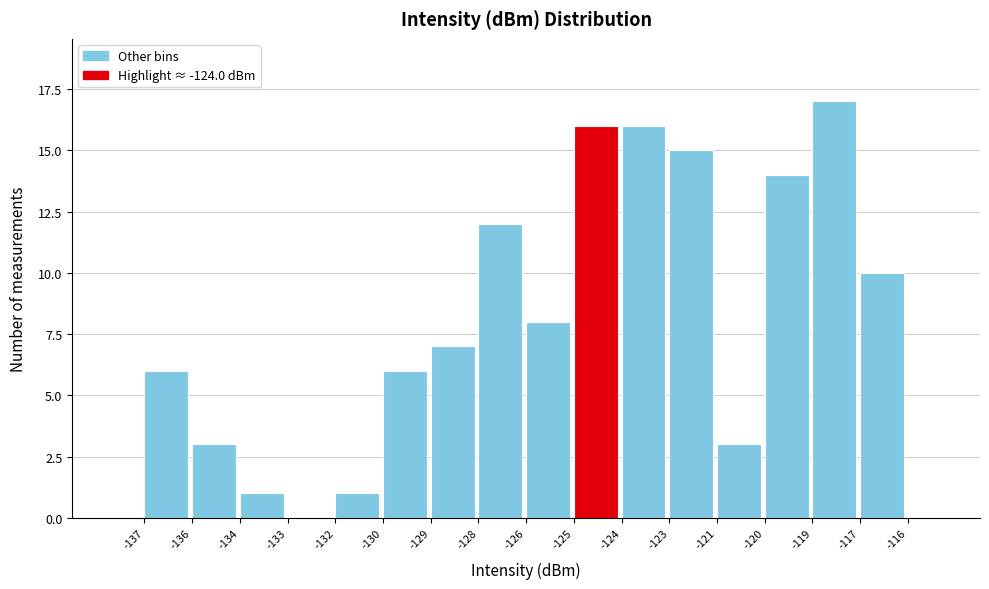

Reading right to left, what are all the values shown in this chart?

-117=10	-119=17	-120=14	-121=3	-123=15	-124=16	-125=16	-126=8	-128=12	-129=7	-130=6	-132=1	-133=0	-134=1	-136=3	-137=6